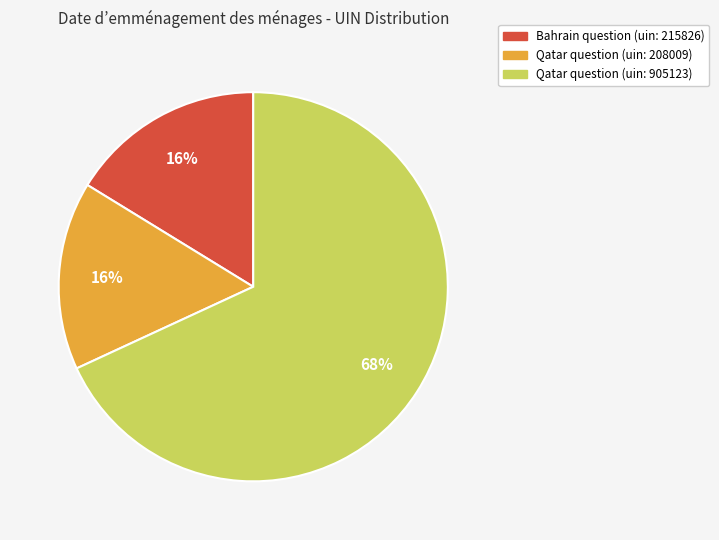

To the nearest percent, what is the difference between the largest and smallest slice percentages?

52%